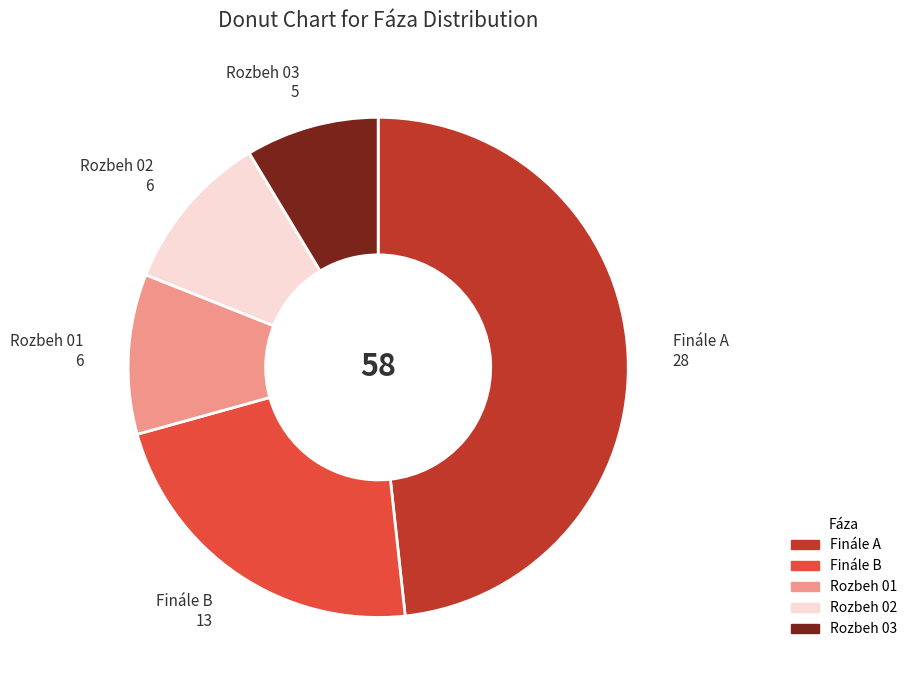

Is there any slice that represents more than half of the pie?

No